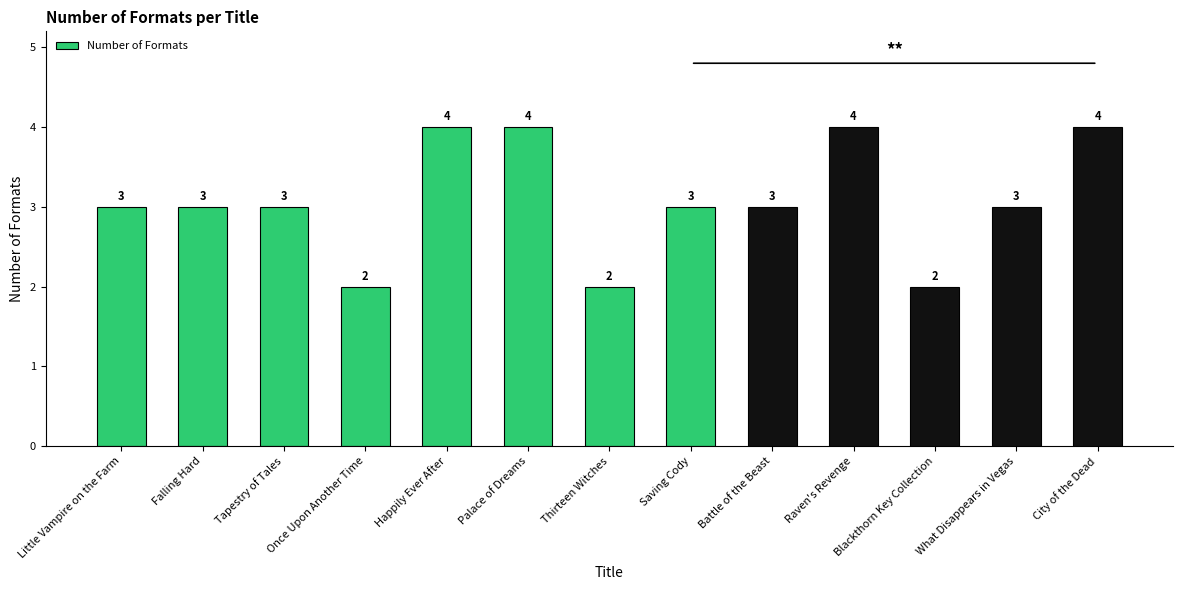

What is the label of the 3rd bar from the left?

Tapestry of Tales